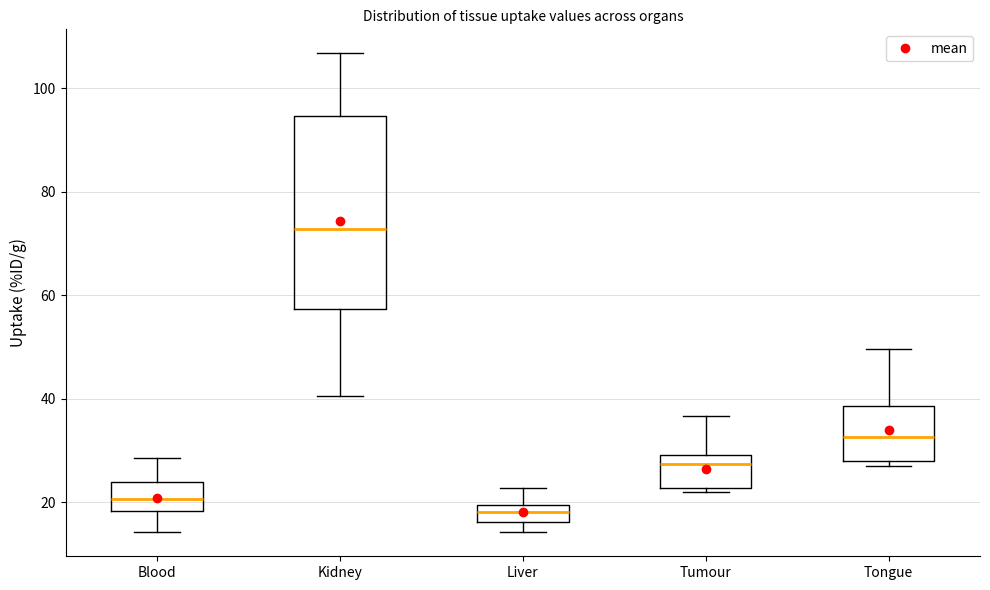

Reading left to right, read every box against the y-axis: the position of its median line, the range the box covers, and the ends of its whiskers. The values are not printed on the chart, so give them approximately, as read against the axis.

Blood: median 20, box 18 to 24, whiskers 14 to 28
Kidney: median 72, box 58 to 94, whiskers 40 to 106
Liver: median 18, box 16 to 20, whiskers 14 to 22
Tumour: median 28, box 22 to 30, whiskers 22 (just below the box's lower edge) to 36
Tongue: median 32, box 28 to 38, whiskers 28 (just below the box's lower edge) to 50